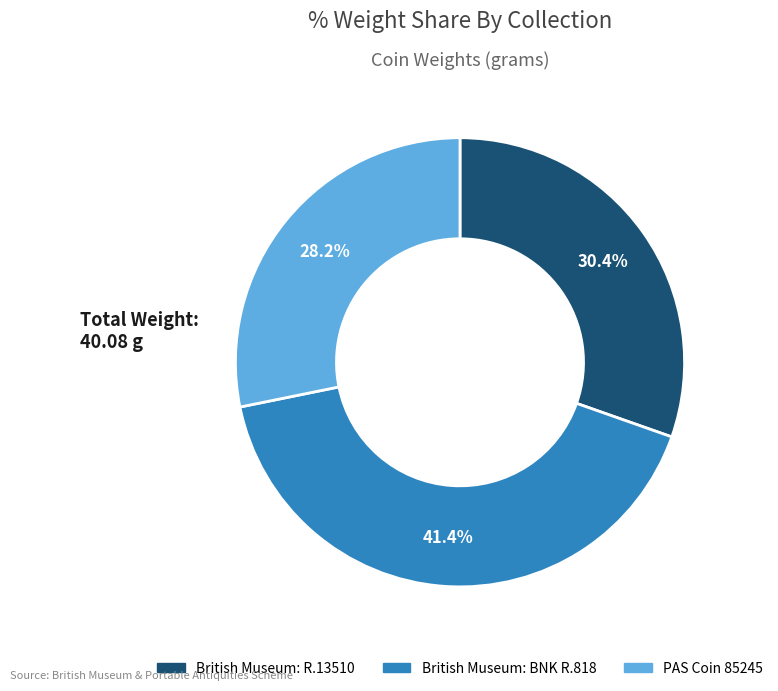

To the nearest percent, what is the difference between the PAS Coin 85245 and British Museum: BNK R.818 slice percentages?

13%